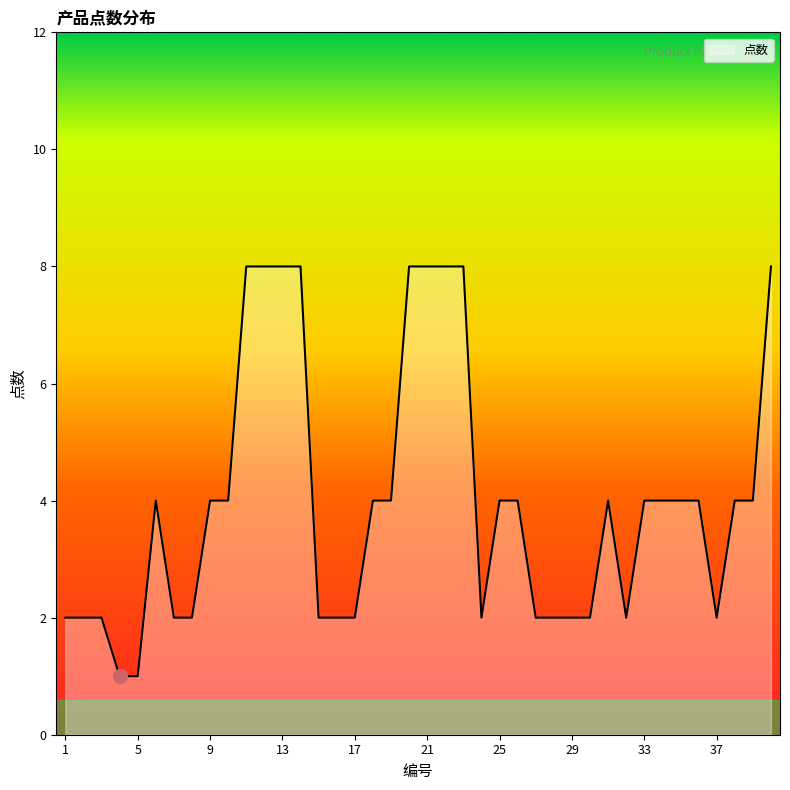

What is the difference between the maximum and minimum values?

7